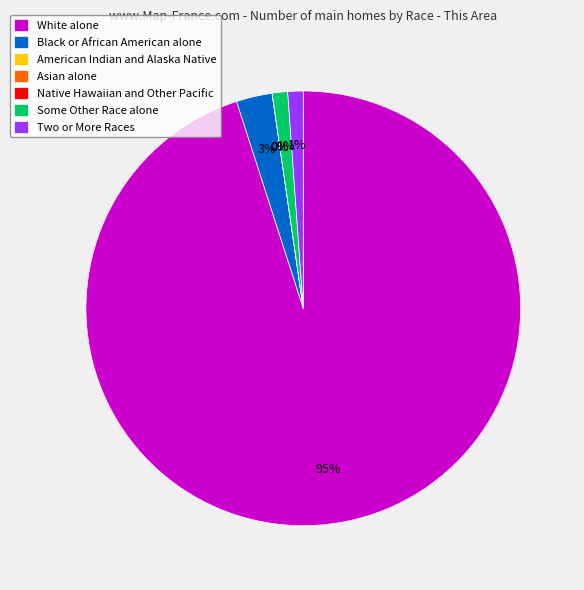

How many slices are in this pie chart?

7